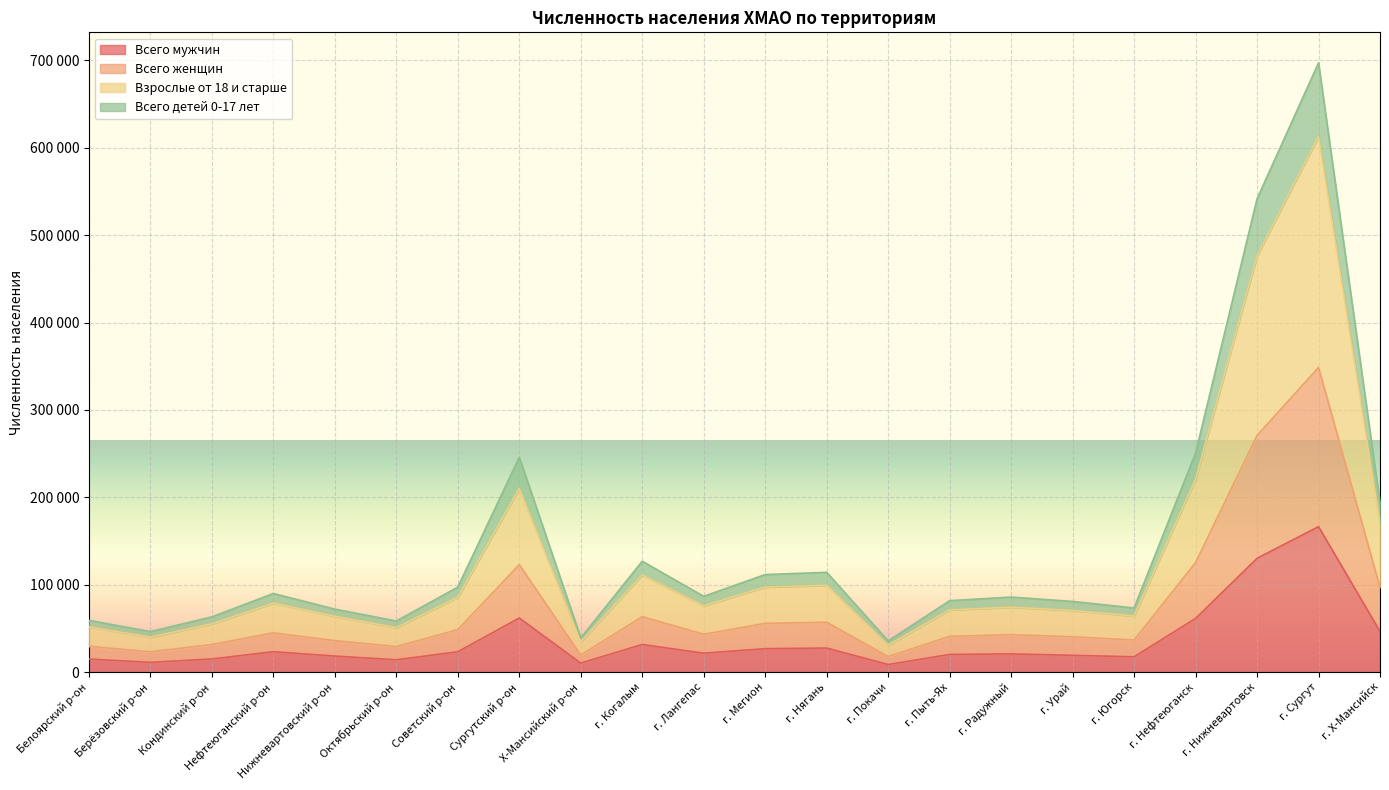

What is the label of the 1st point from the right?

г. Х-Мансийск